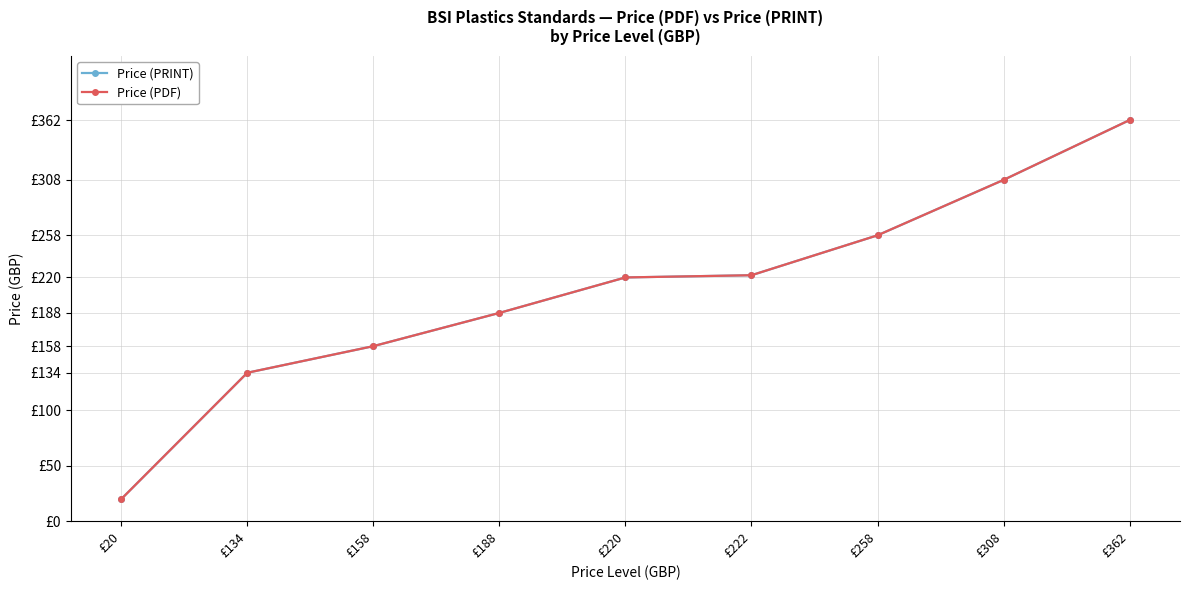

What is the average value of the Price (PRINT) series?

208